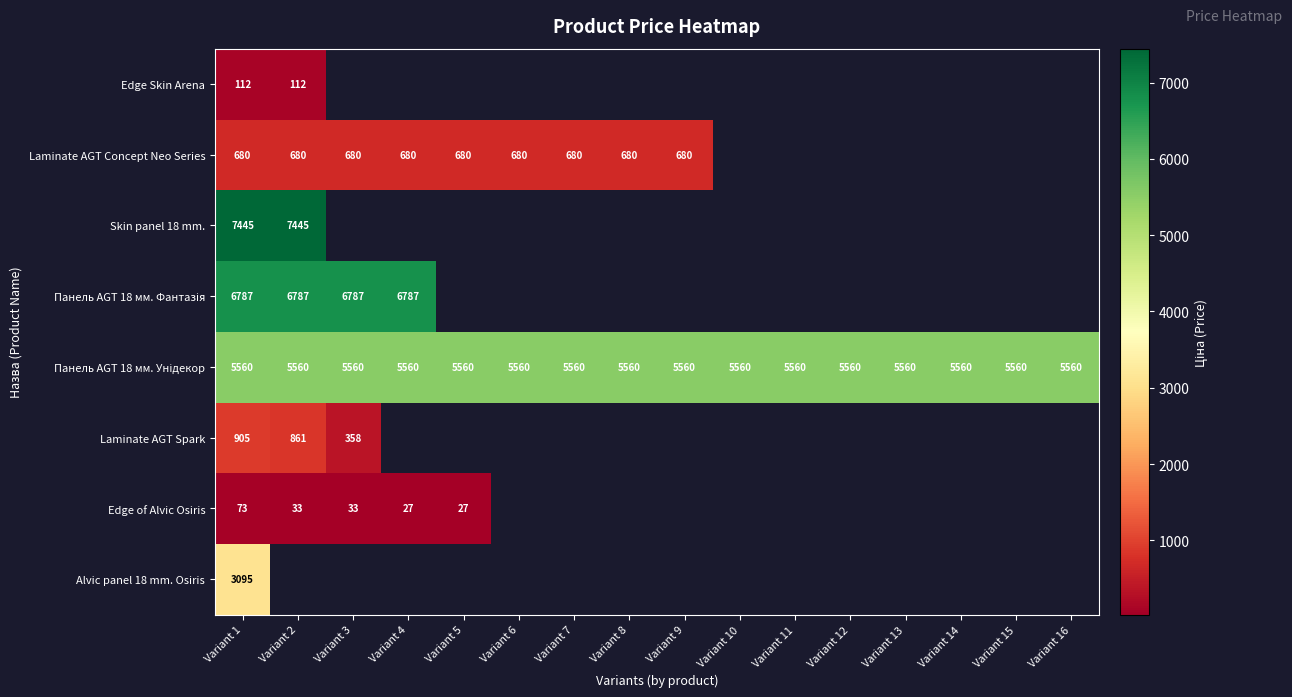

Which series has the widest spread of values?

Laminate AGT Spark